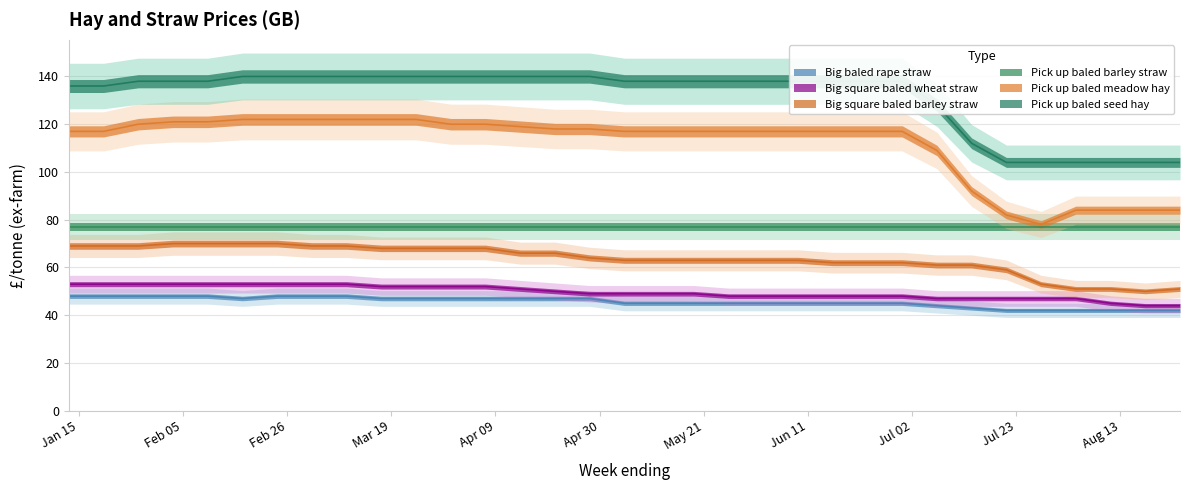

True or false: Big square baled barley straw has more than 1 points higher than both neighbors.

False